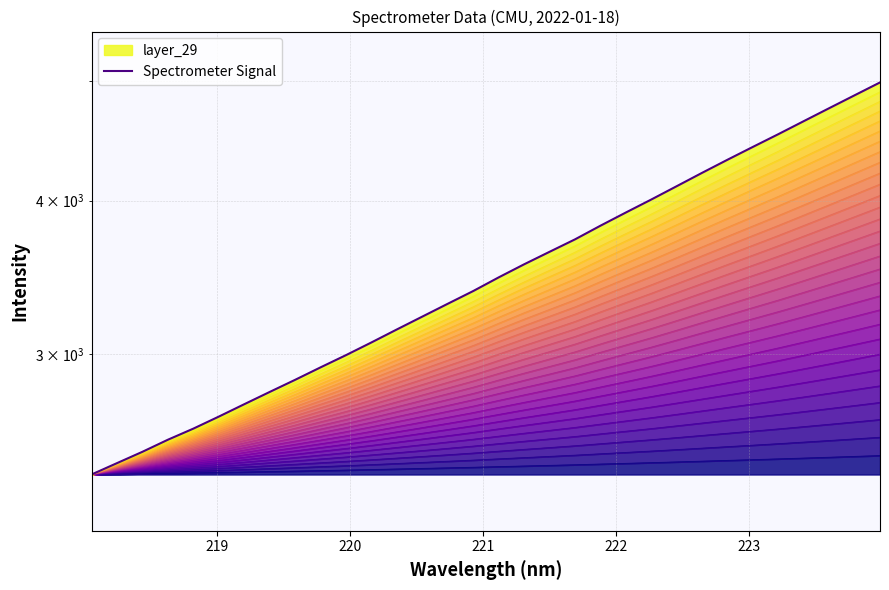

The chart shows a value of 4256.0 at 221. True or false?

False